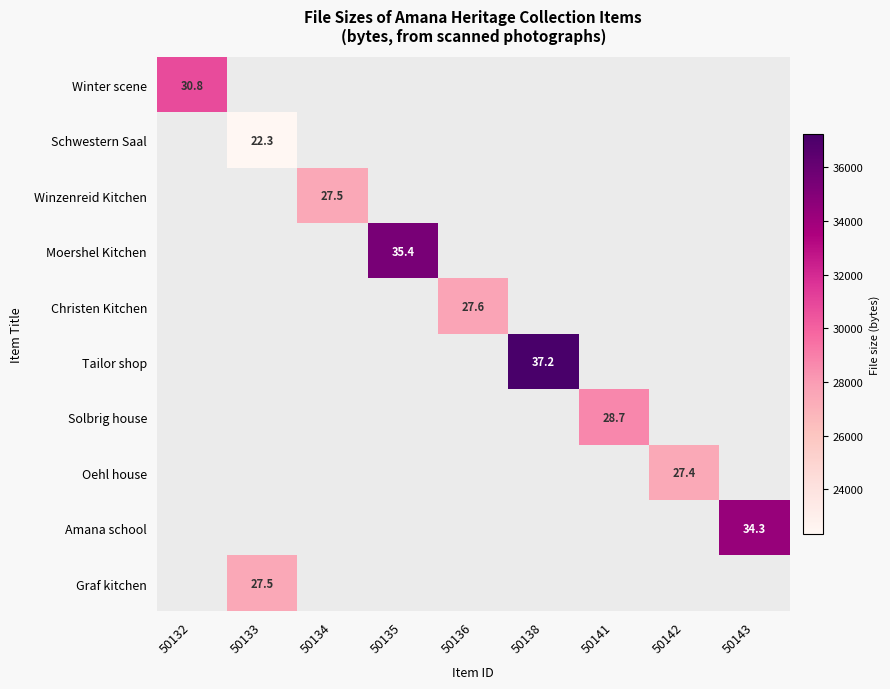

Rank the series at 50136 from highest to lowest value.

Winter scene, Schwestern Saal, Winzenreid Kitchen, Moershel Kitchen, Christen Kitchen, Tailor shop, Solbrig house, Oehl house, Amana school, Graf kitchen